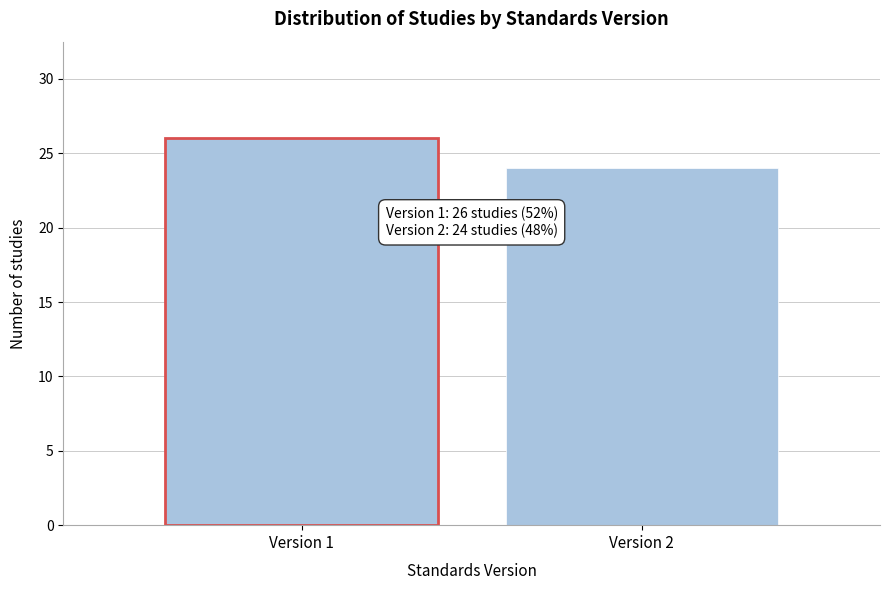

Reading left to right, list all the values displayed in this chart.

26	24